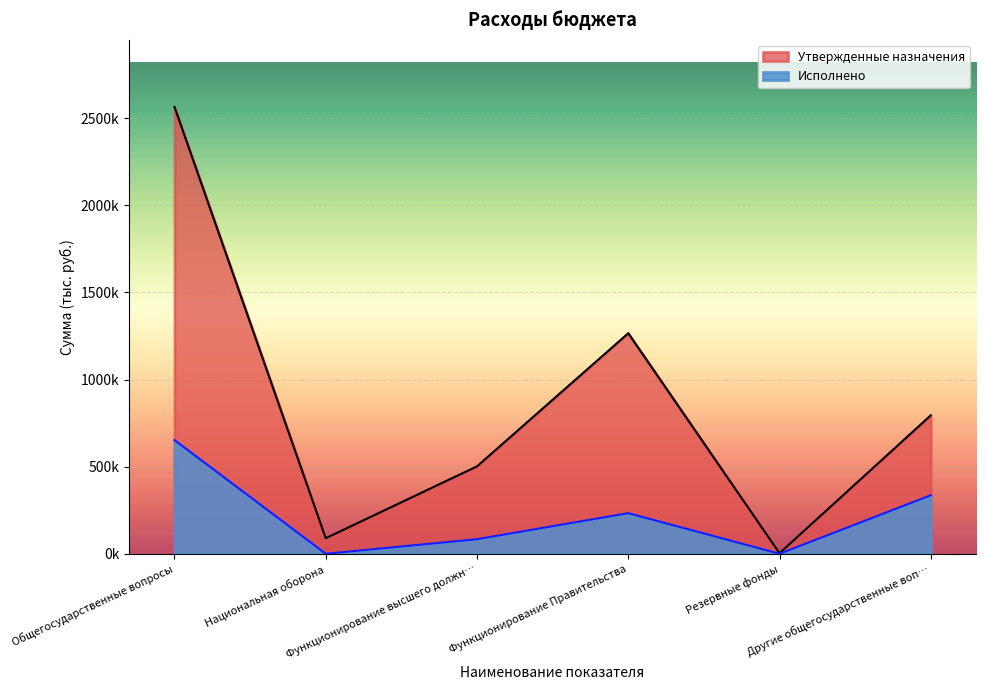

Between Функционирование высшего должн… and Другие общегосударственные воп…, which series saw the biggest shift?

Утвержденные назначения